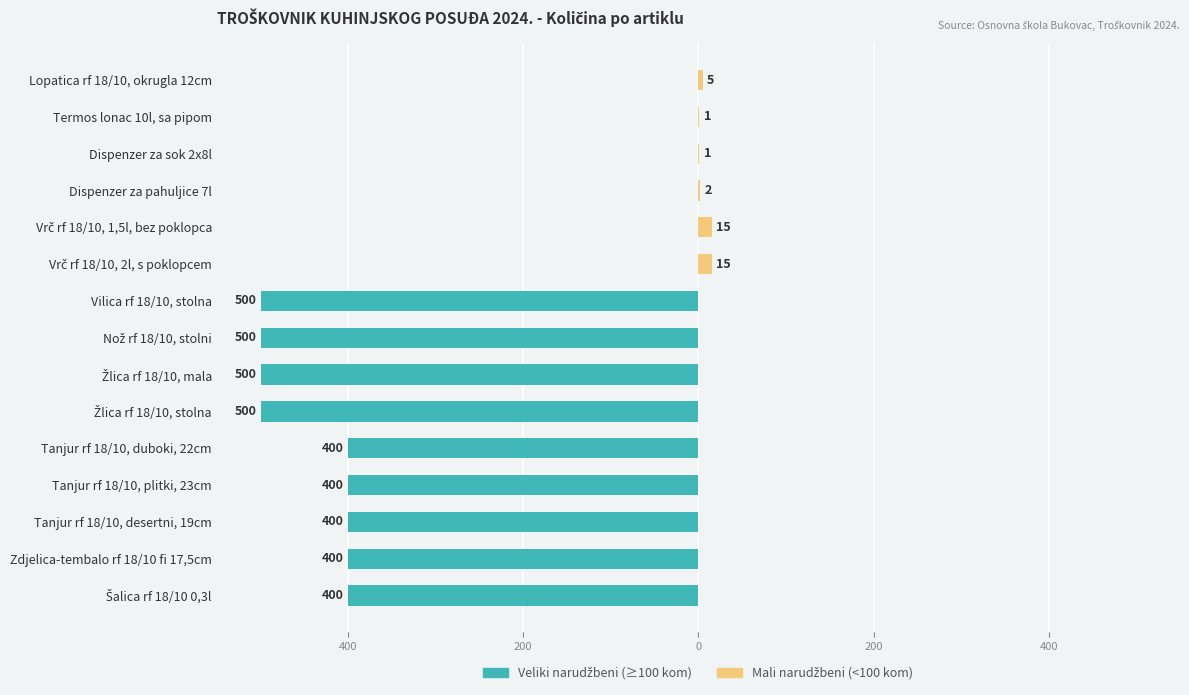

At Žlica rf 18/10, stolna, list the series in order from smallest to largest.

Veliki narudžbeni (≥100 kom), Mali narudžbeni (<100 kom)